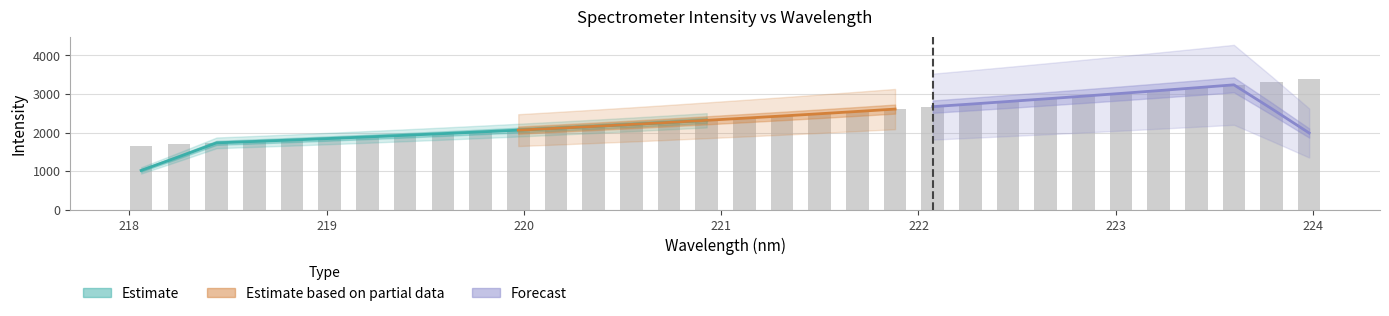

Rank the categories by value from highest to lowest.

223.9802, 223.7895, 223.5987, 223.408, 223.2172, 223.0264, 222.8355, 222.6447, 222.4538, 222.263, 222.0721, 221.8812, 221.6902, 221.4993, 221.3083, 221.1174, 220.9264, 220.7354, 220.5444, 220.3533, 220.1623, 219.9712, 219.7801, 219.589, 219.3979, 219.2067, 219.0156, 218.8244, 218.6332, 218.442, 218.2508, 218.0596